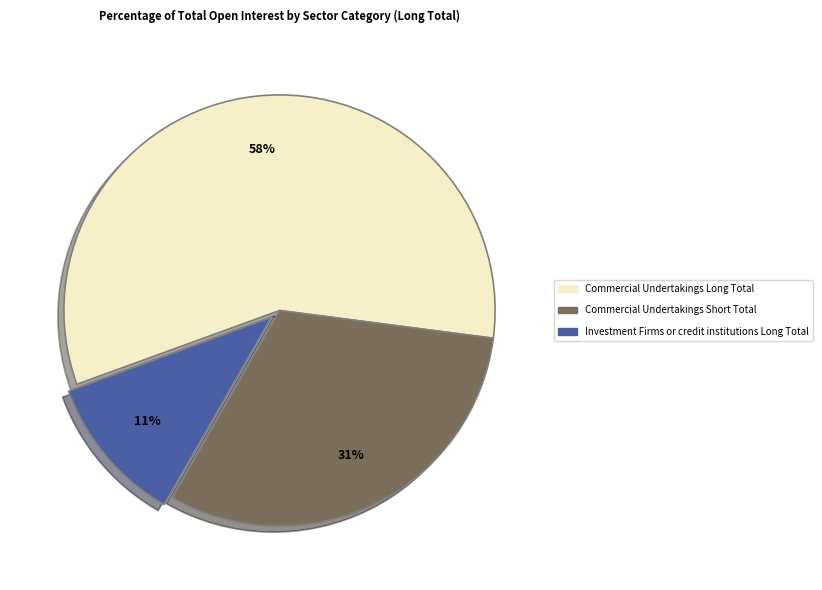

Is there any slice that represents more than half of the pie?

Yes